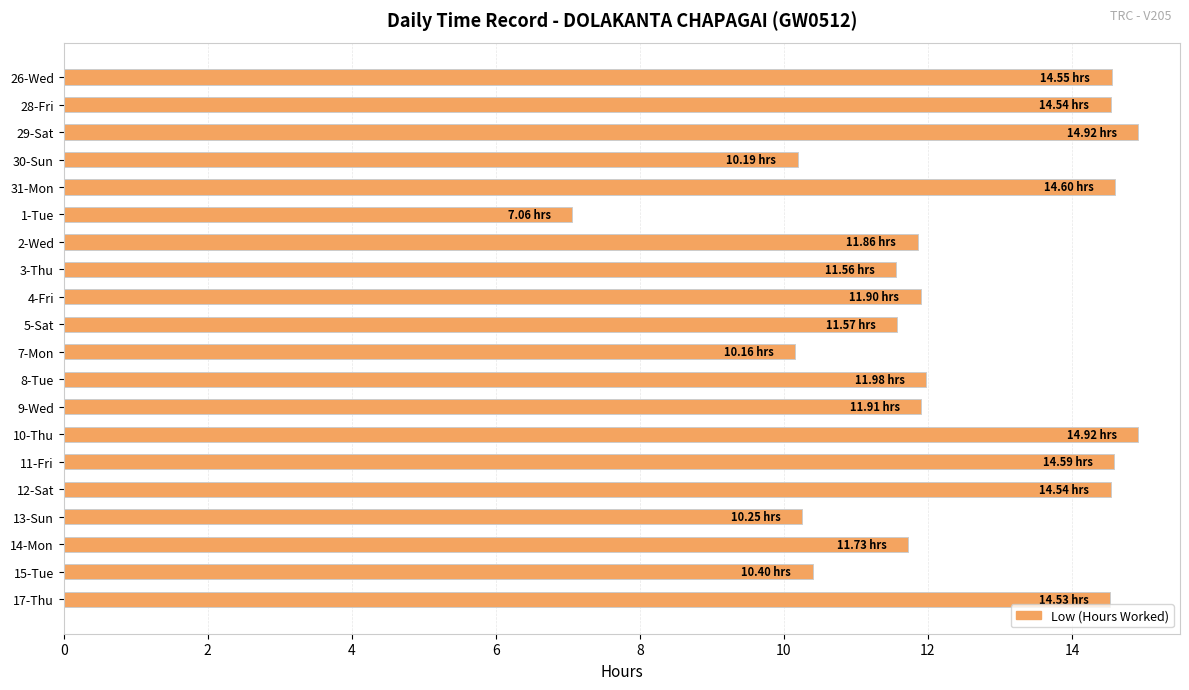

At which category does the chart reach its minimum across all series?

1-Tue